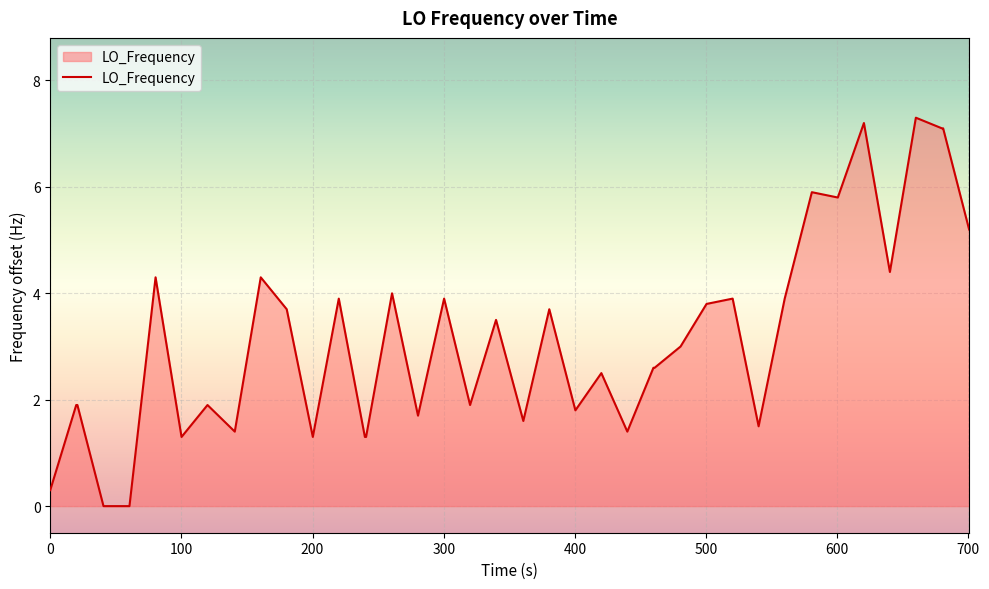

What is the greatest value displayed?

7.3